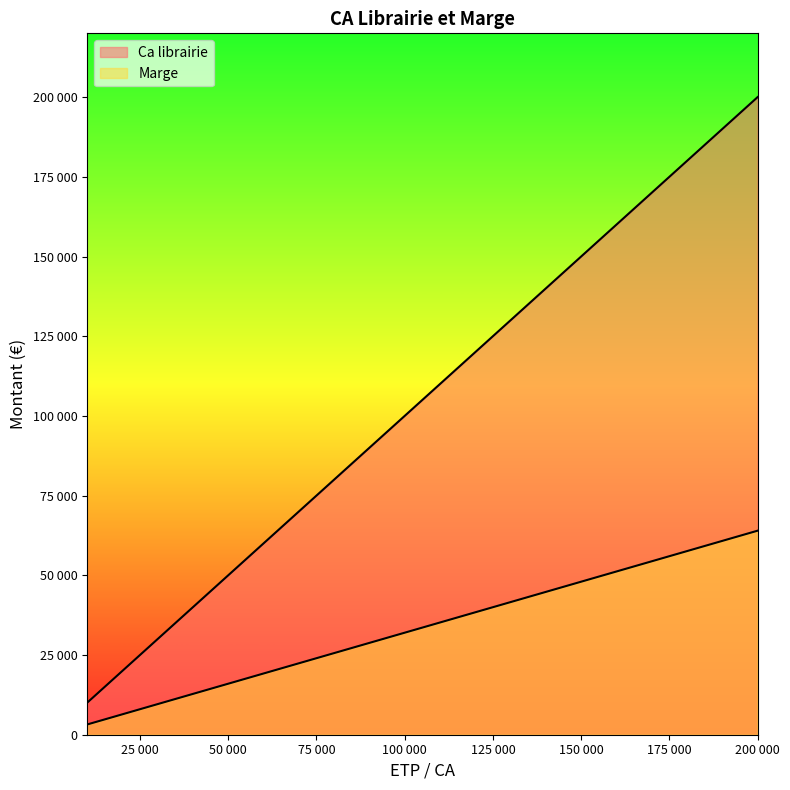

What is the difference between the maximum and minimum values in the Ca librairie series?

190000